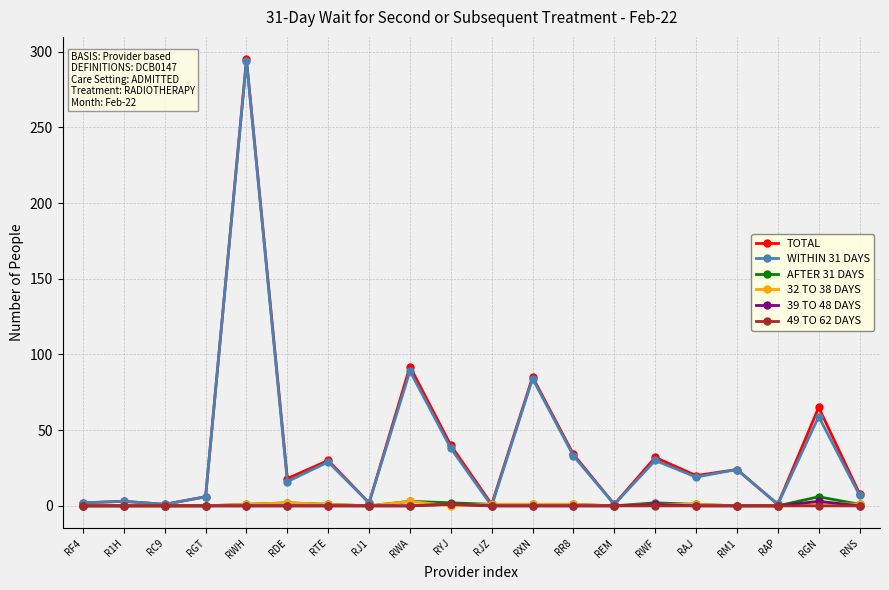

Between RWH and REM, which series saw the biggest shift?

TOTAL